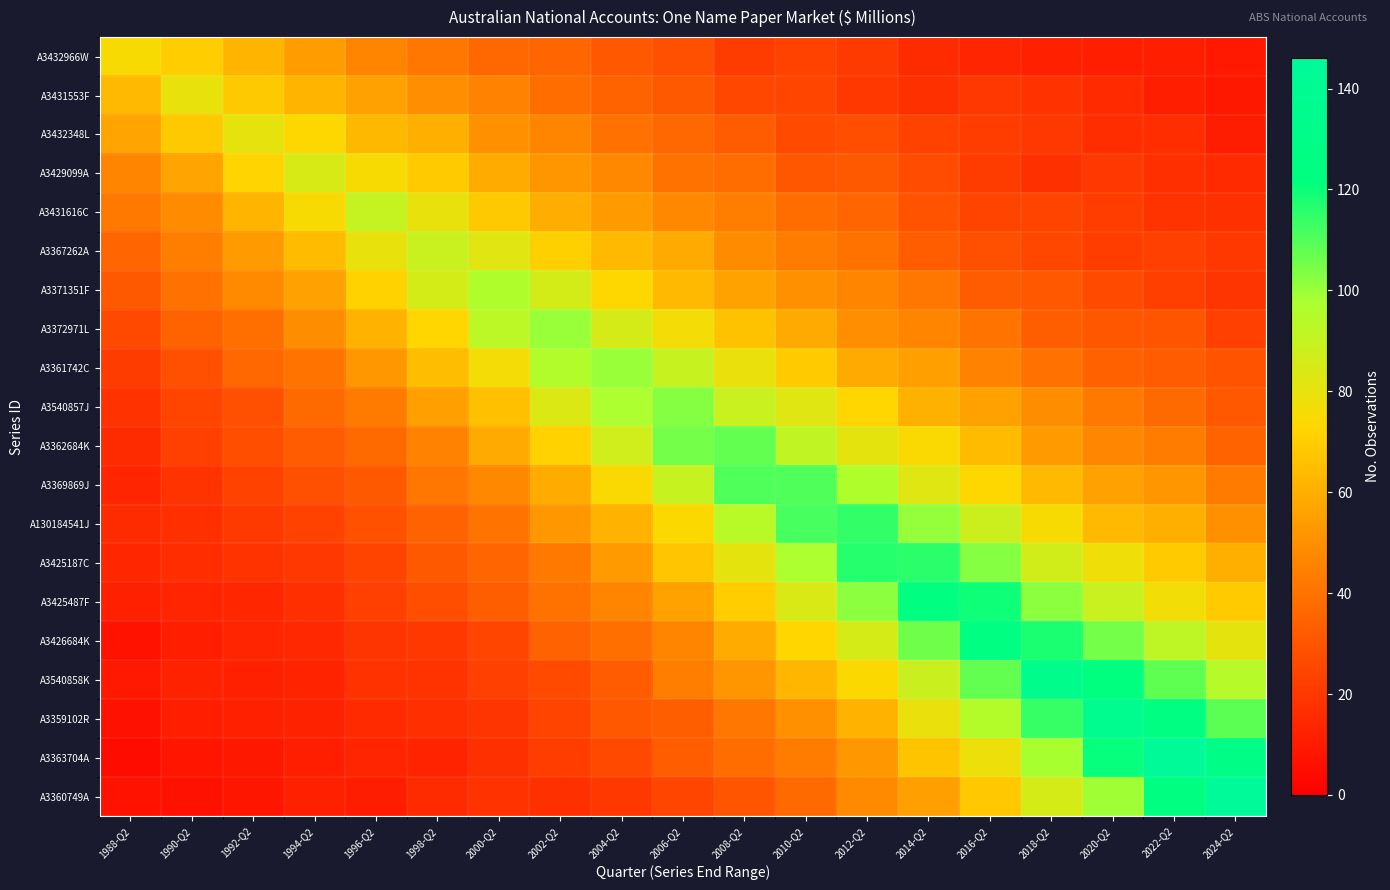

What is the total value across all series at 2008-Q2?

1183.8